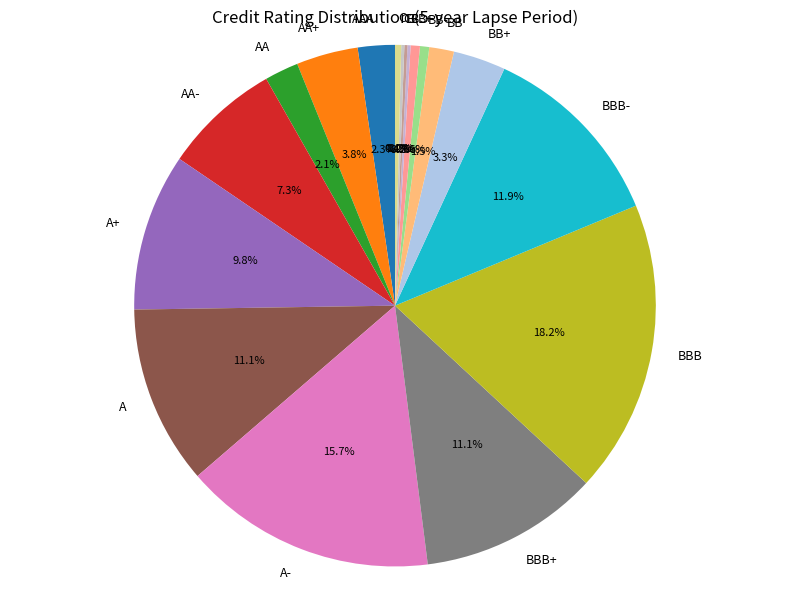

Does any single category account for the majority?

No